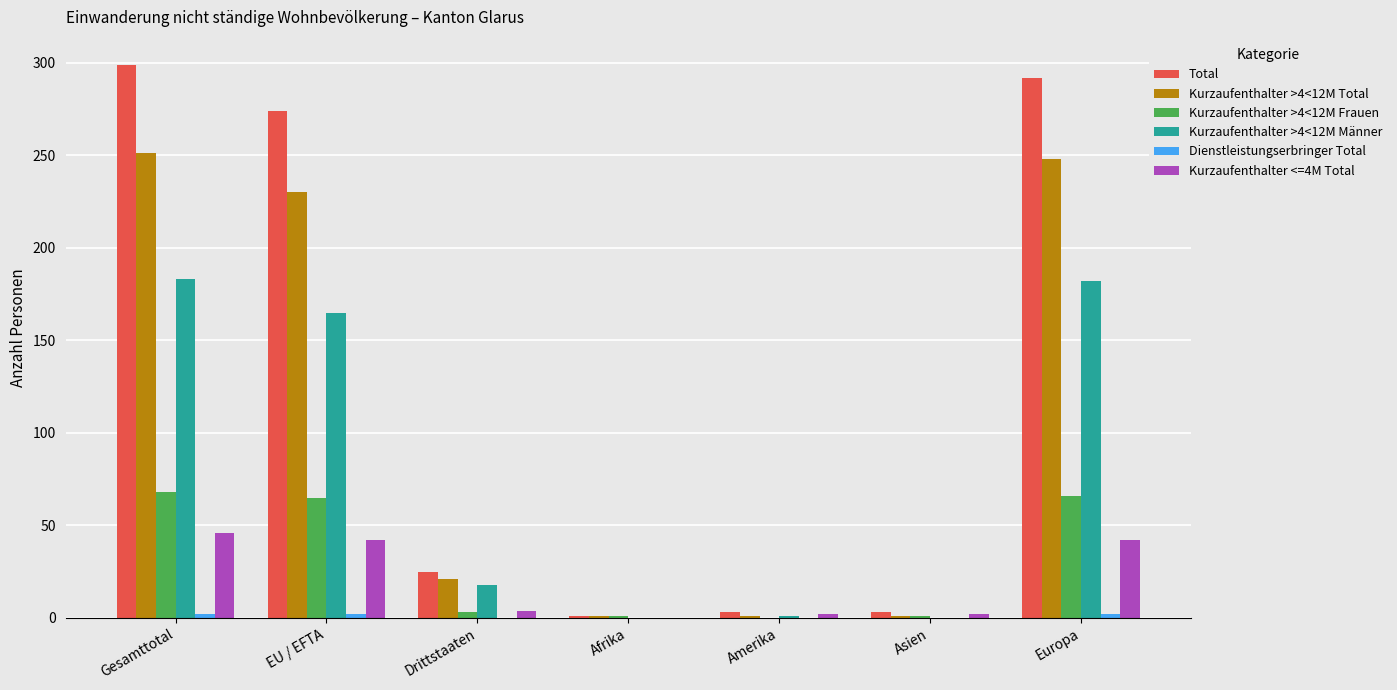

Where is Total nearest to the value 150?

EU / EFTA